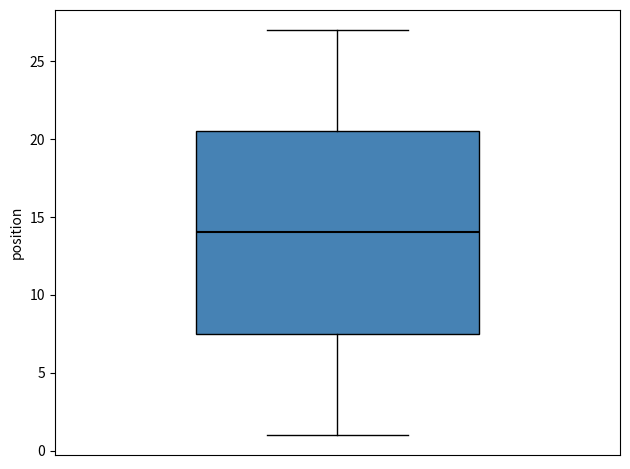

Transcribe this box plot: give where the median line is, the range the box spans, and where the two whiskers end, as read against the y-axis. The values are not printed on the chart, so give them approximately, as read against the axis.

median 14.0, box 7.5 to 20.5, whiskers 1.0 to 27.0